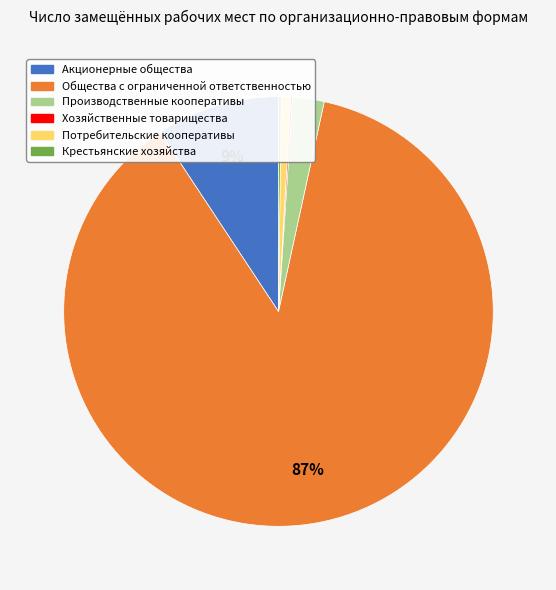

To the nearest percent, what is the average slice percentage?

17%